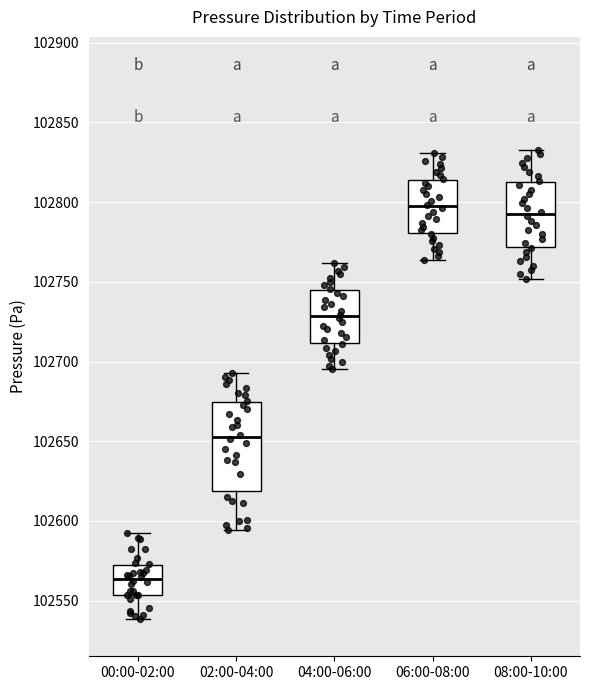

Comparing the boxes themselves (not the whiskers), which one is the tallest?

02:00-04:00